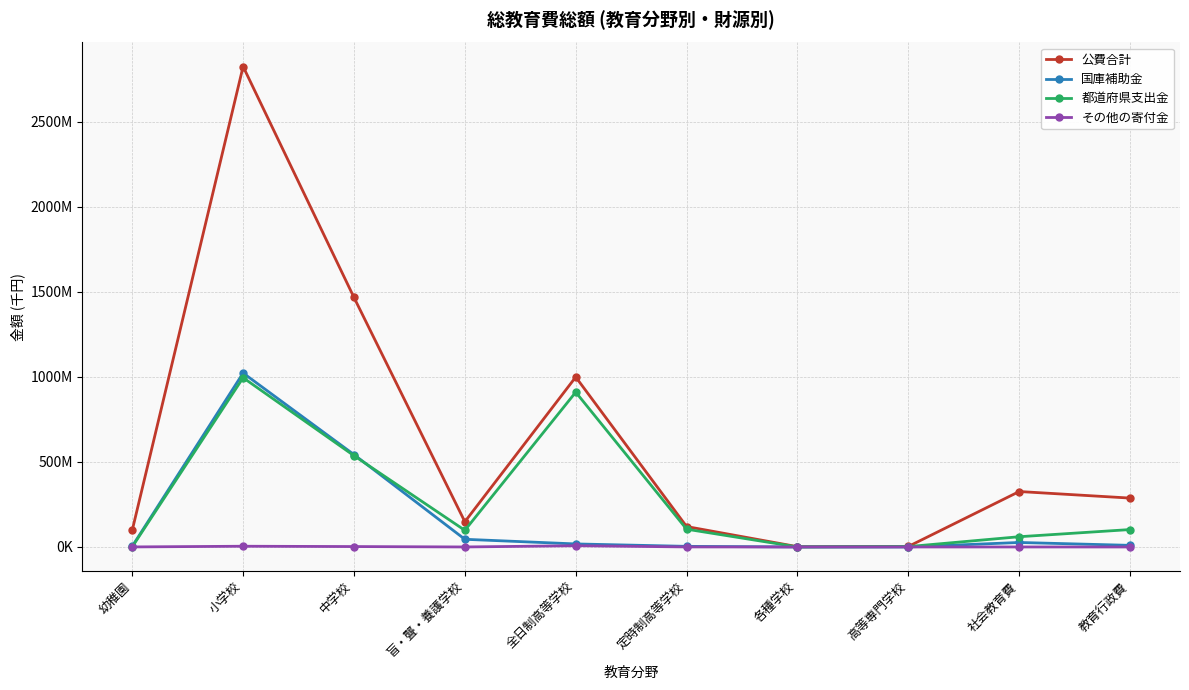

True or false: その他の寄付金 and 国庫補助金 cross at least once.

False